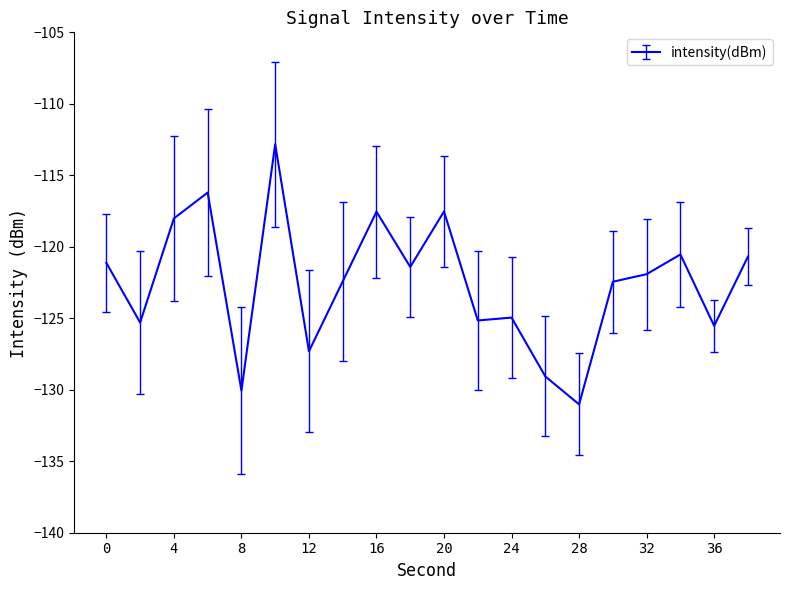

What is the minimum value shown in the chart?

-131.0